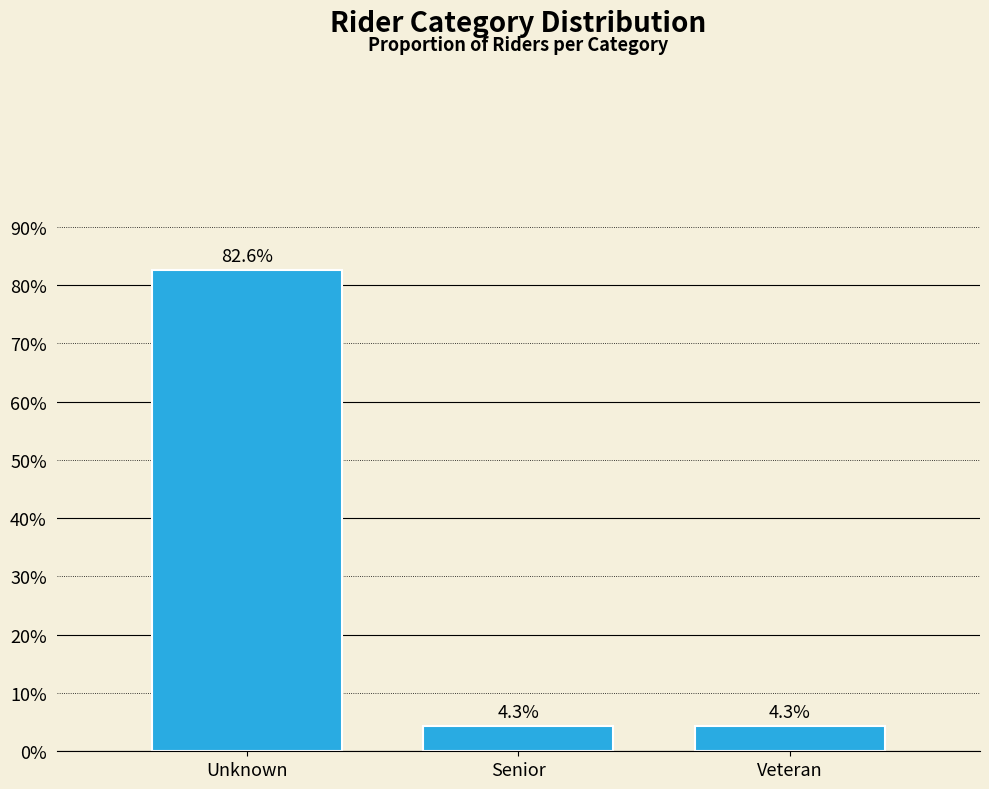

Reading left to right, transcribe all the data shown in this chart.

Unknown=82.6	Senior=4.3	Veteran=4.3